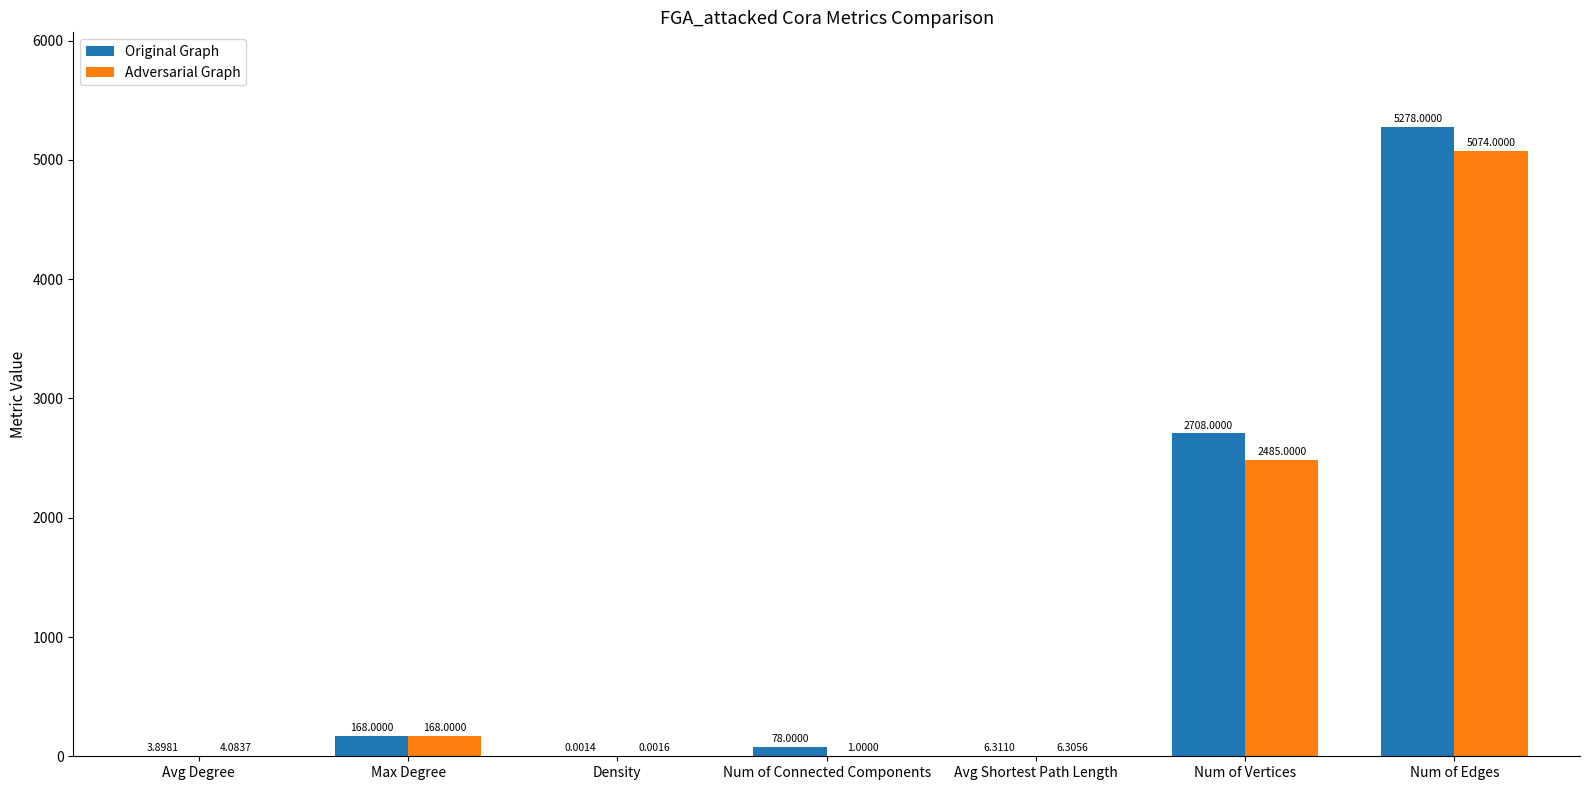

Which category has the highest value across all series?

Num of Edges